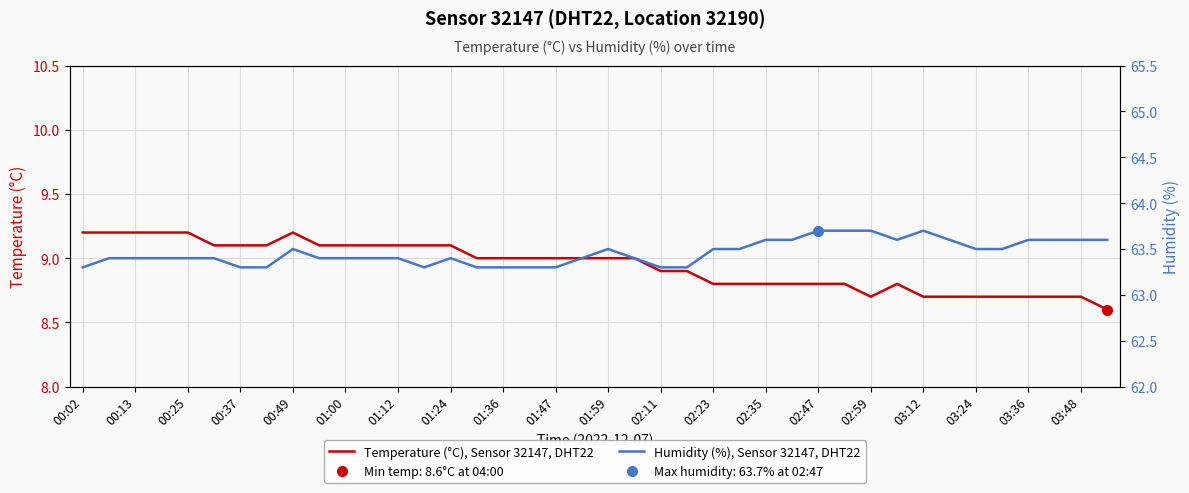

Does the chart display data point markers on the line(s)?

No